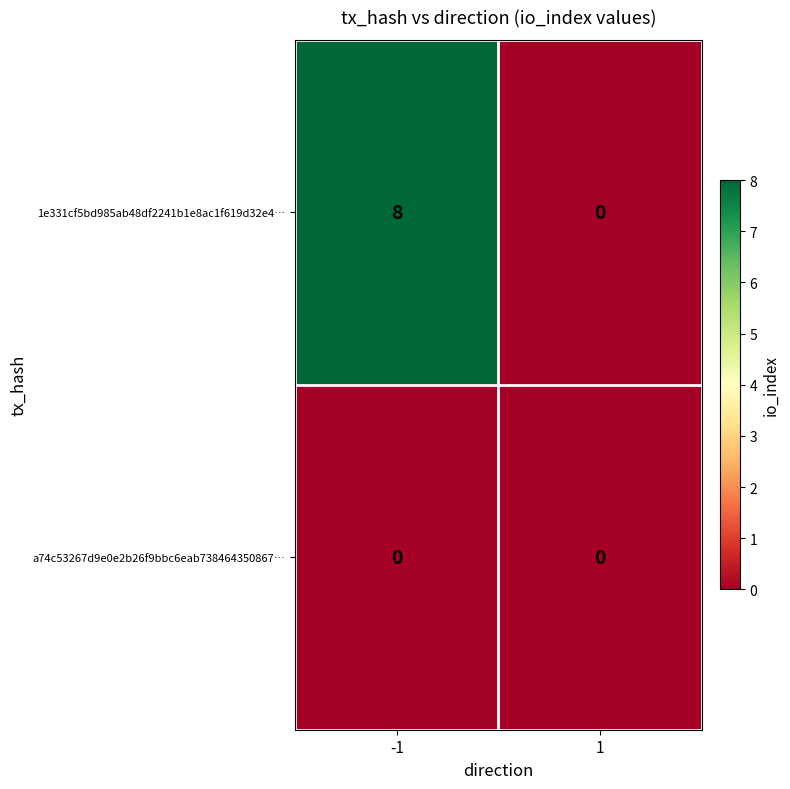

What is the difference between the highest and lowest values at -1?

8